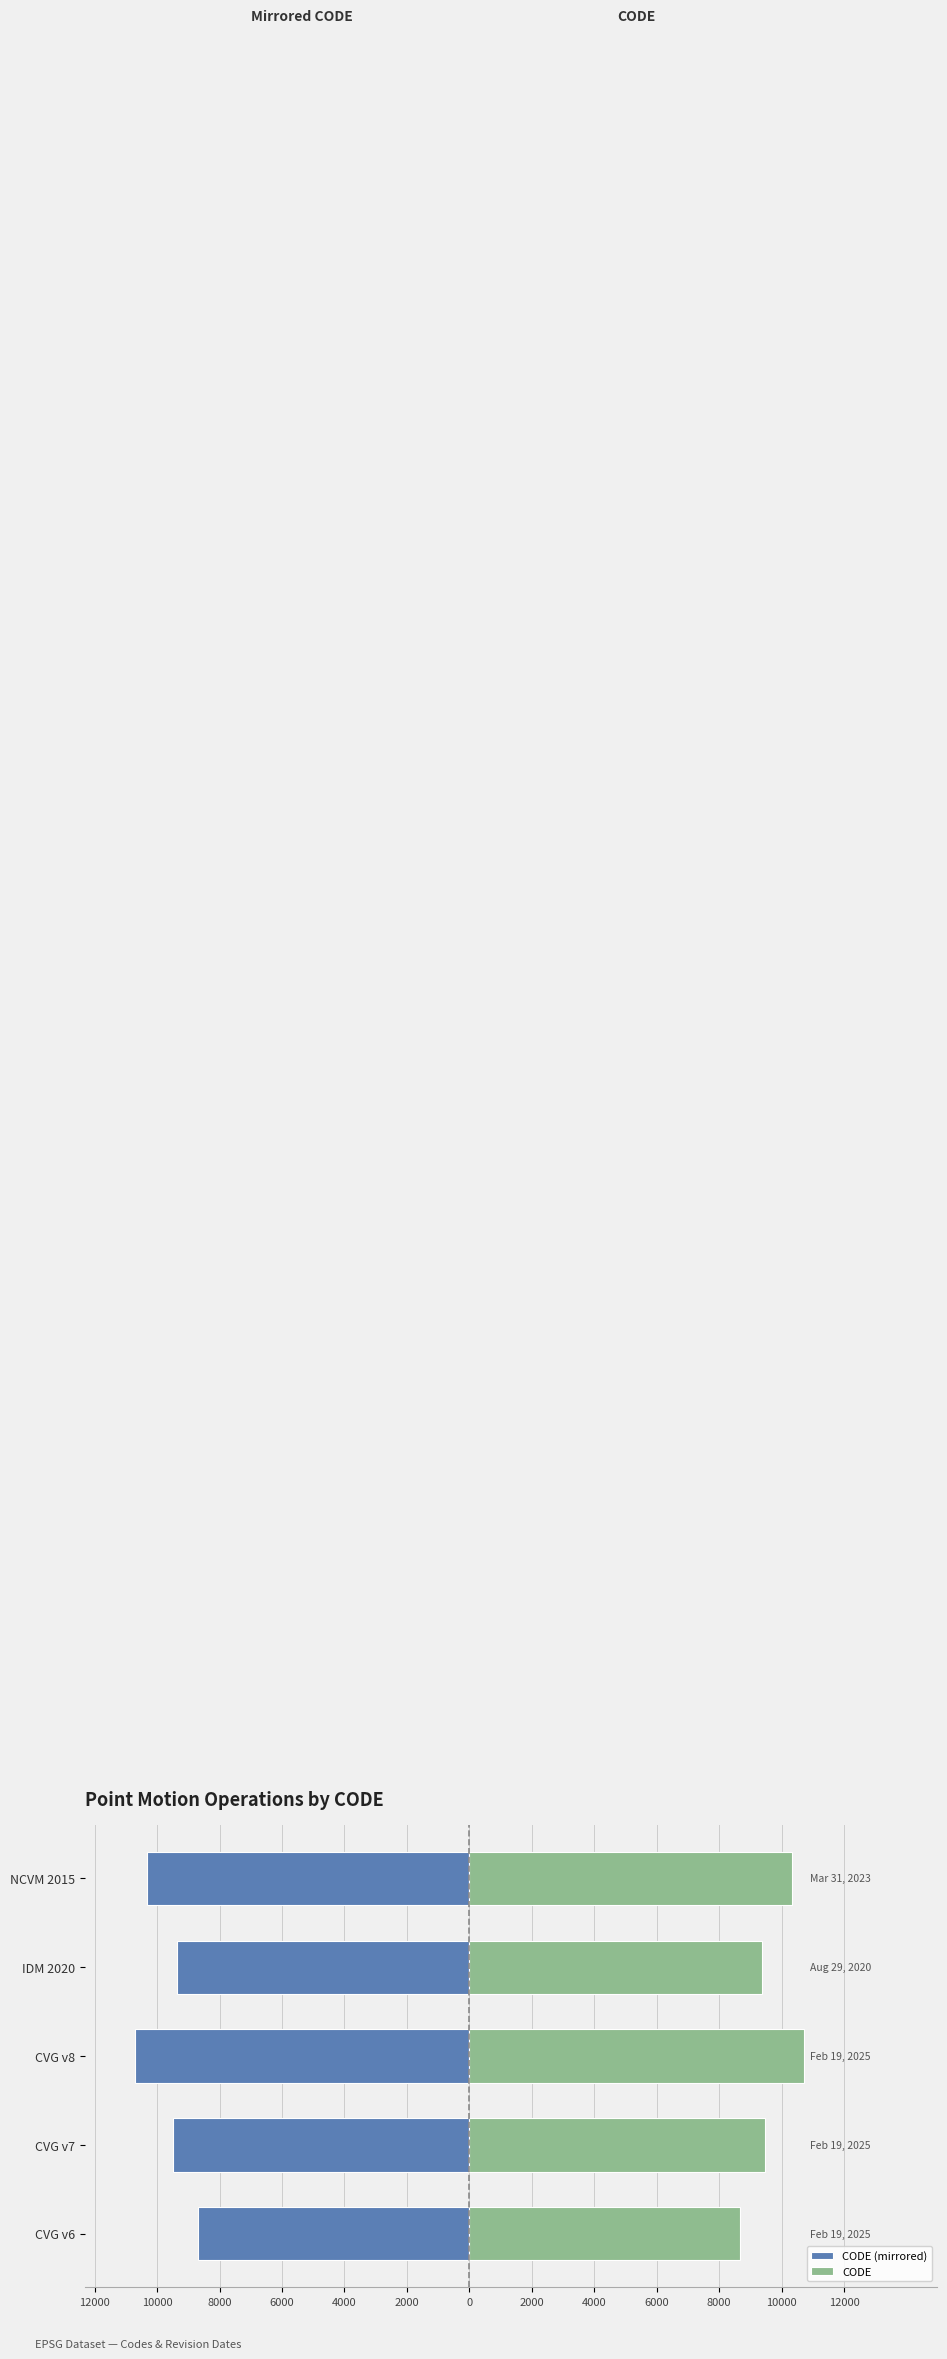

What is the minimum value shown in the chart?

-10707